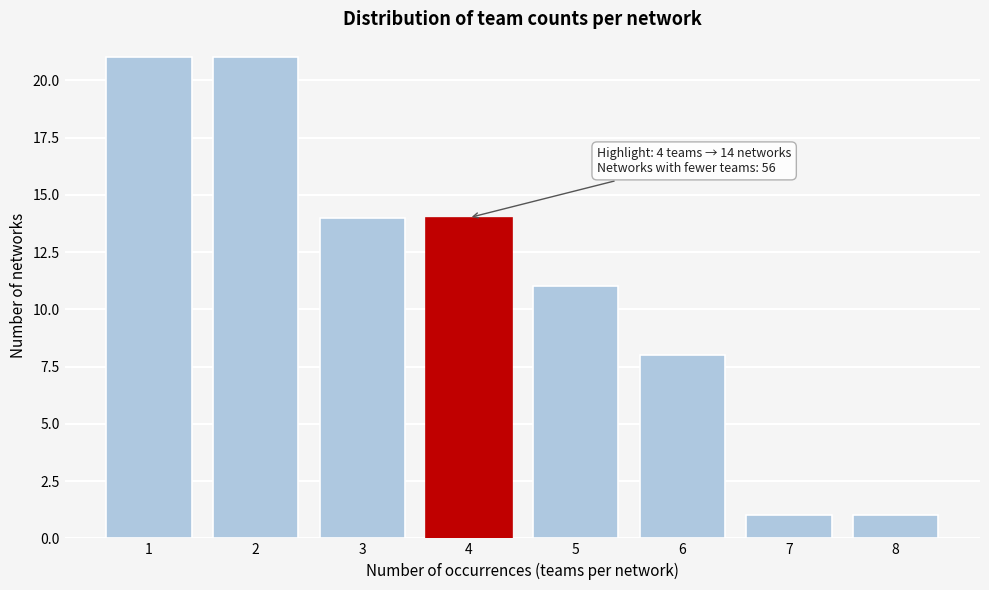

Reading left to right, what are all the values shown in this chart?

21	21	14	14	11	8	1	1